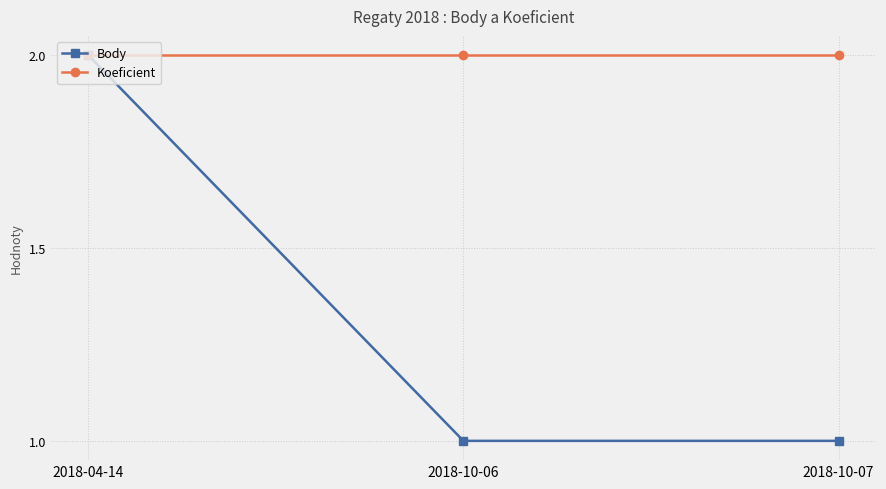

What is the approximate value of Body at 2018-10-06?

1